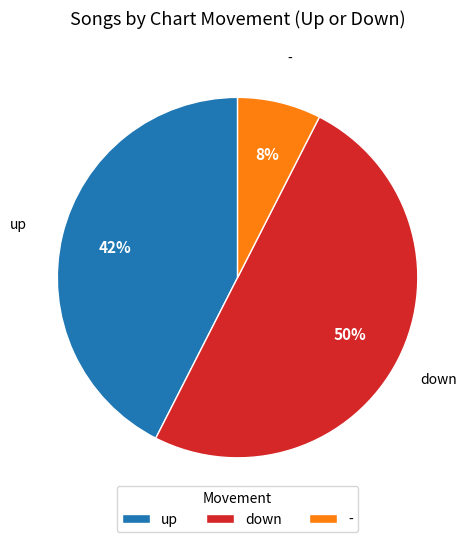

Does up represent more than half of the total?

No